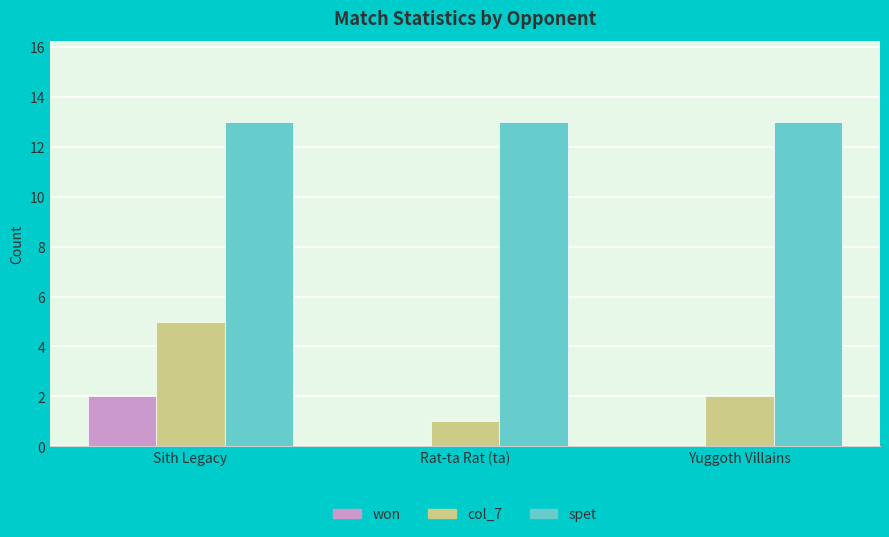

Reading left to right, list all the values displayed in this chart.

won: Sith Legacy=2	Rat-ta Rat (ta)=0	Yuggoth Villains=0
col_7: Sith Legacy=5	Rat-ta Rat (ta)=1	Yuggoth Villains=2
spet: Sith Legacy=13	Rat-ta Rat (ta)=13	Yuggoth Villains=13